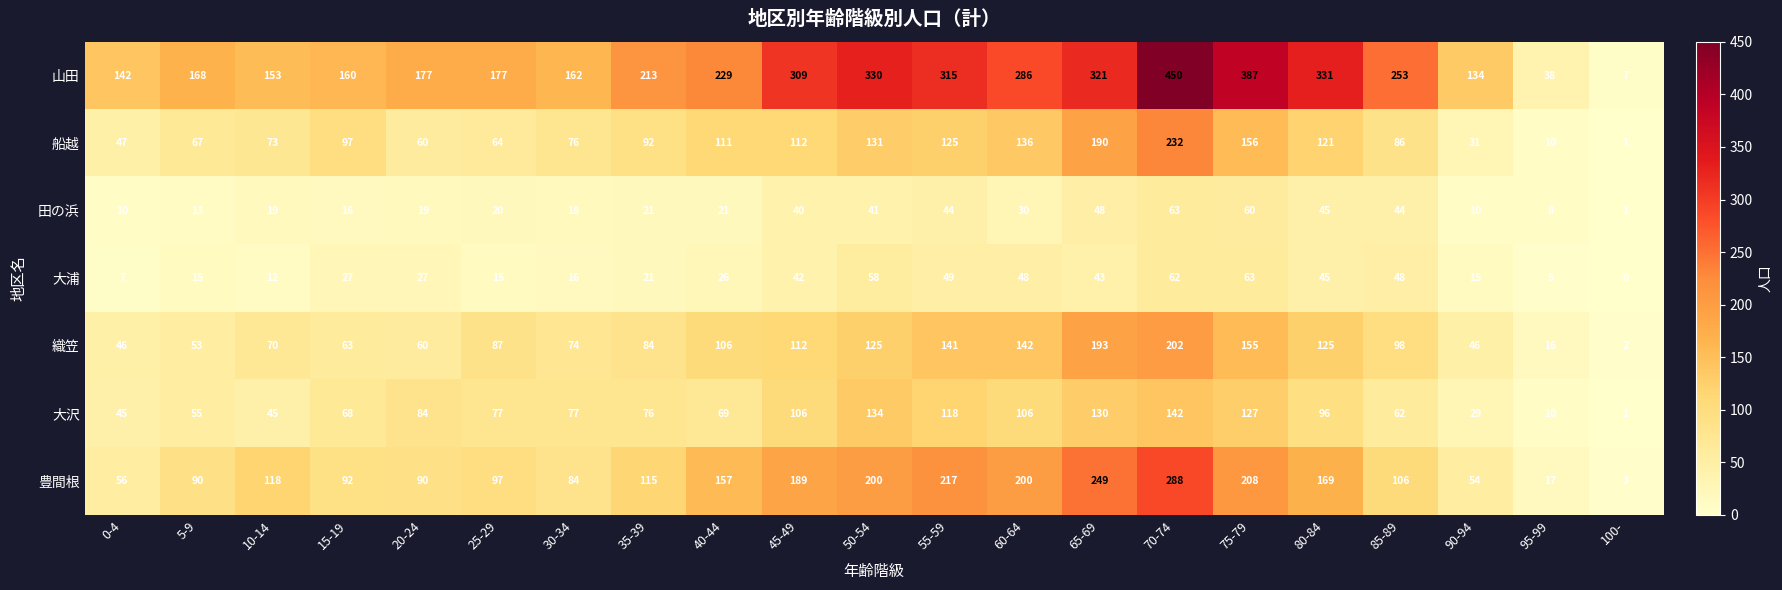

At which category is the sum across all series the highest?

70-74